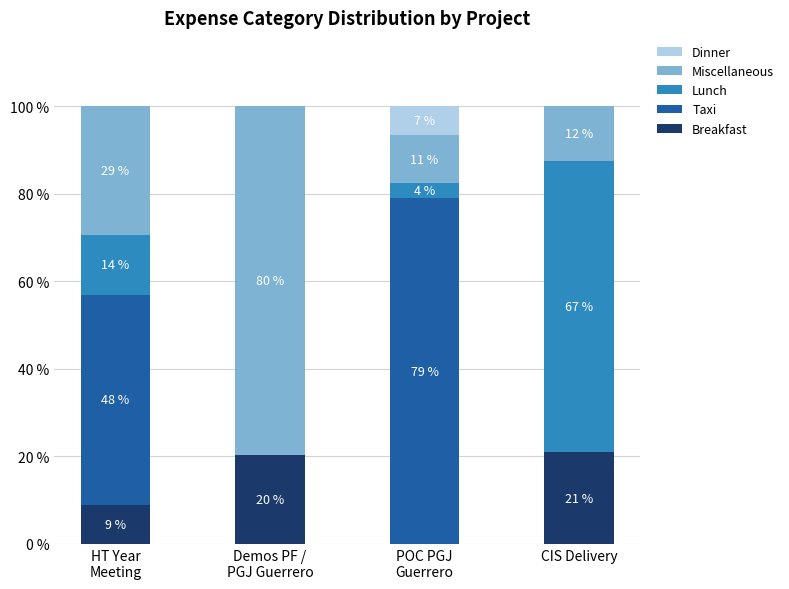

What are all the series names shown in the legend?

Dinner, Miscellaneous, Lunch, Taxi, Breakfast